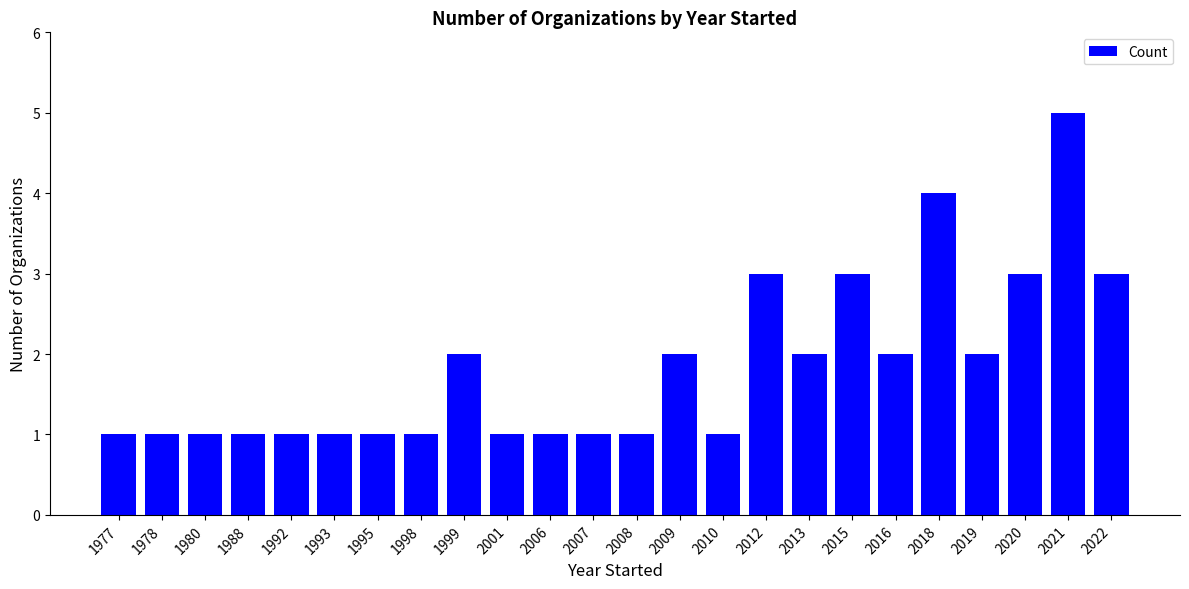

The value at 2001 is 2. True or false?

False